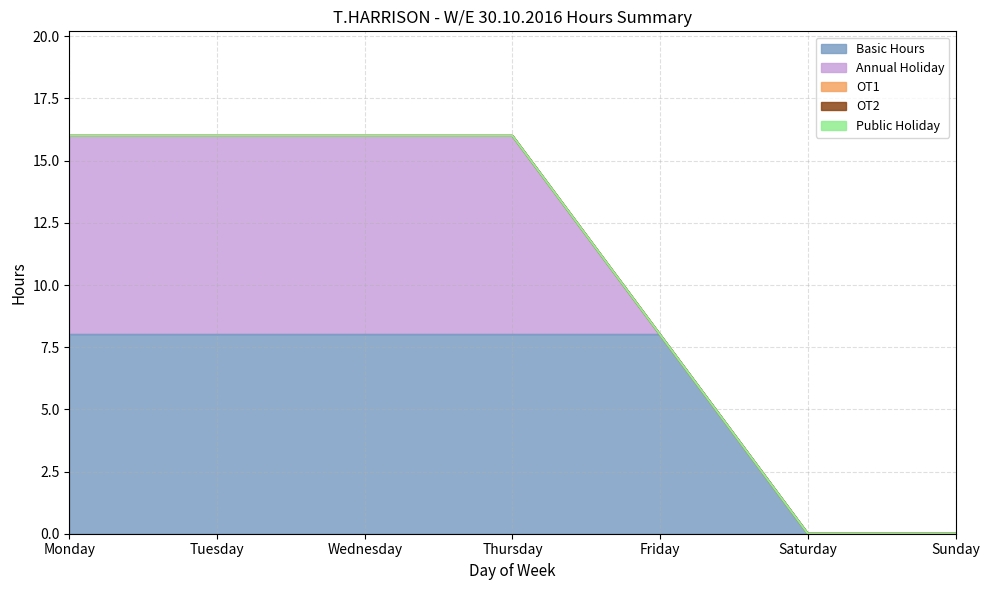

True or false: Annual Holiday and OT2 intersect in this chart.

False